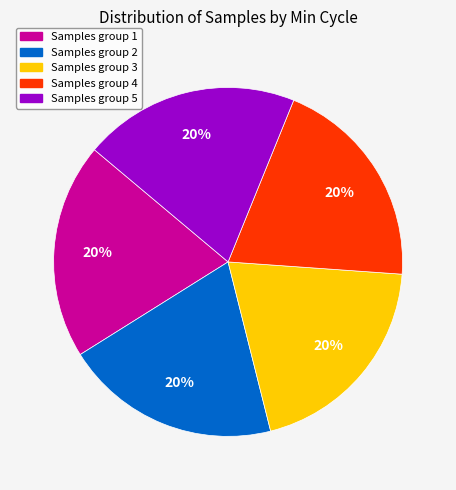

To the nearest percent, what is the average slice percentage?

20%